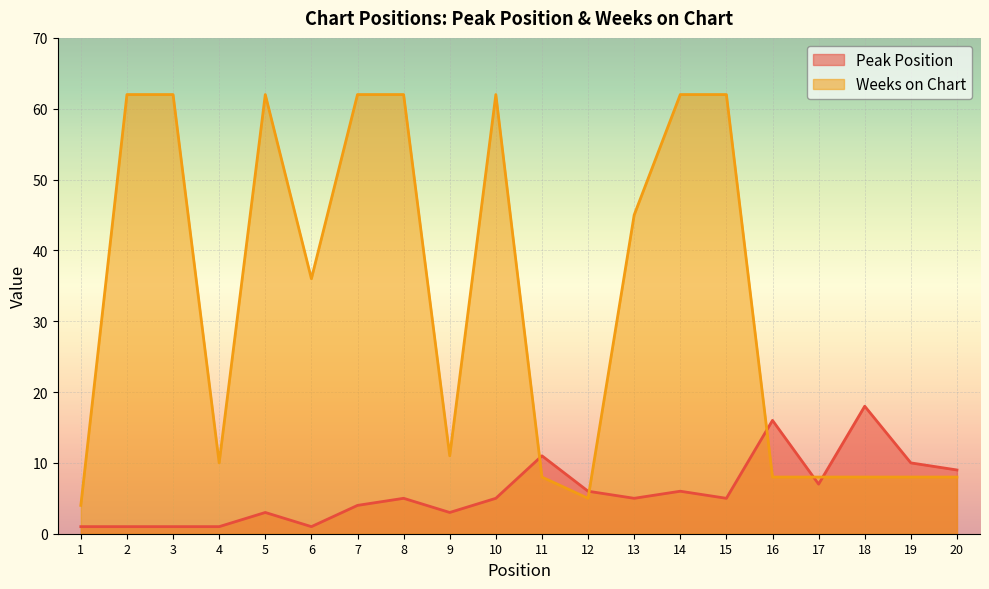

Where do Weeks on Chart and Peak Position first cross each other?

10 and 11